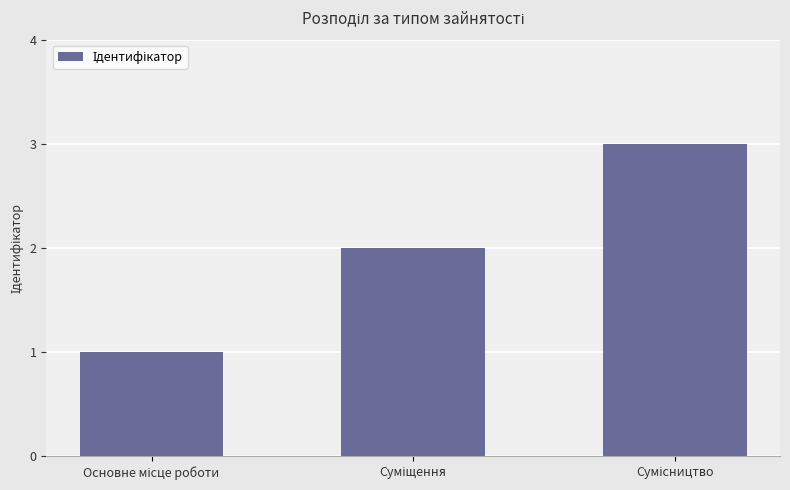

What is the greatest value displayed?

3